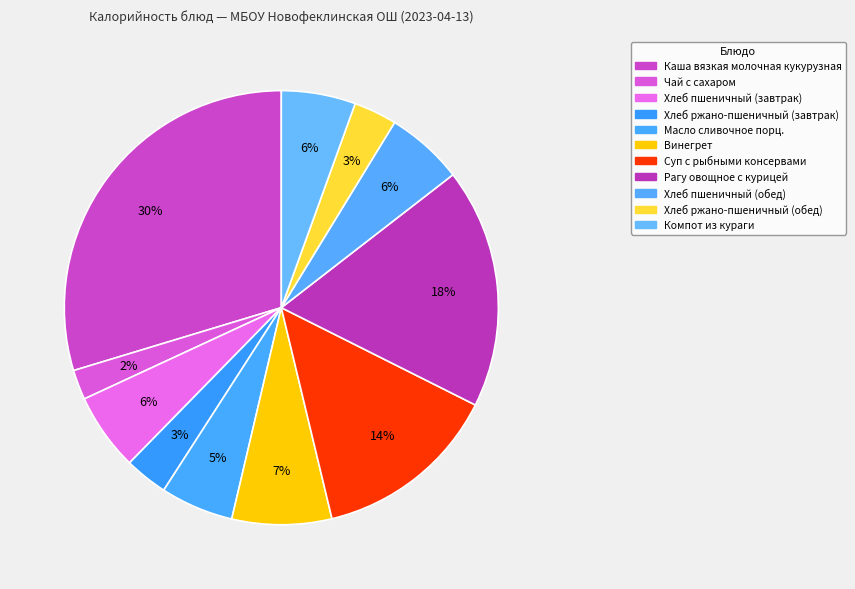

How many slices are in this pie chart?

11